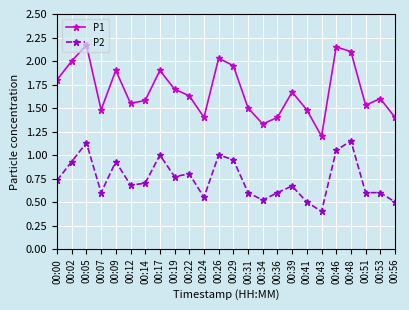

At which category does P2 reach its first local valley?

00:07